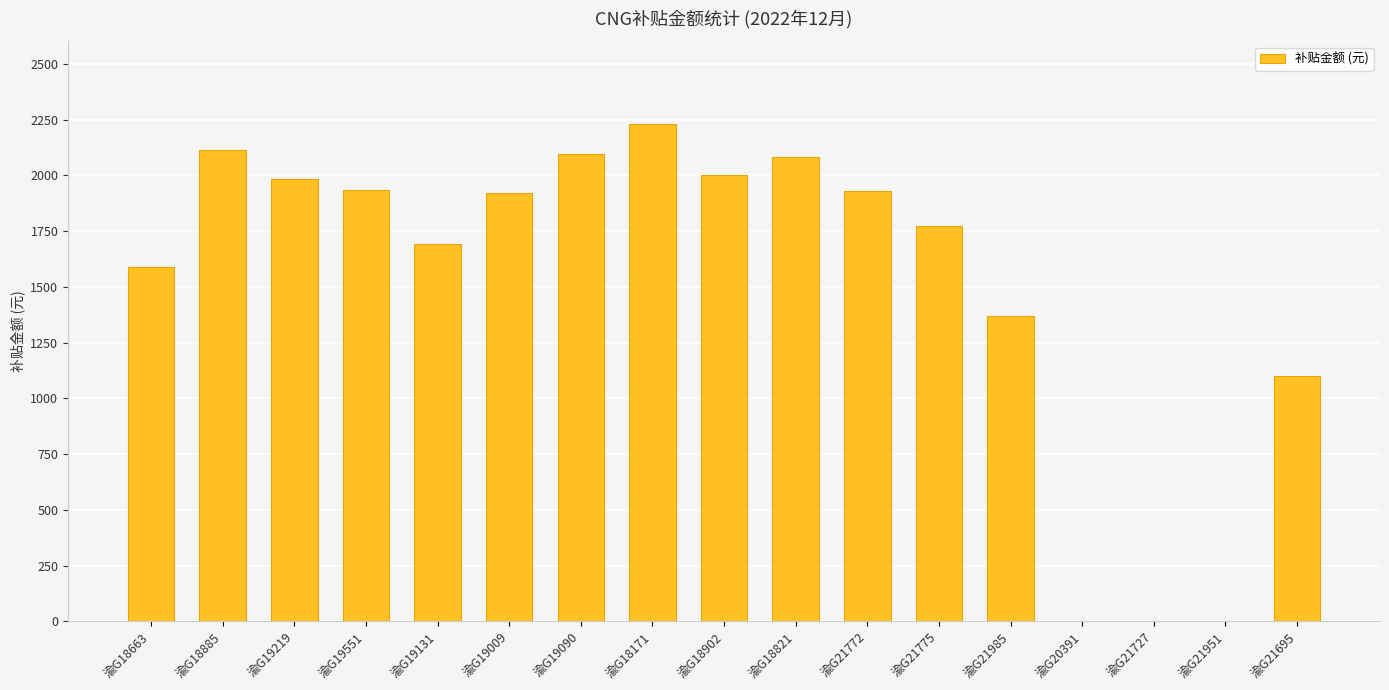

What is the difference between the values at 渝G18885 and 渝G18821?

28.9